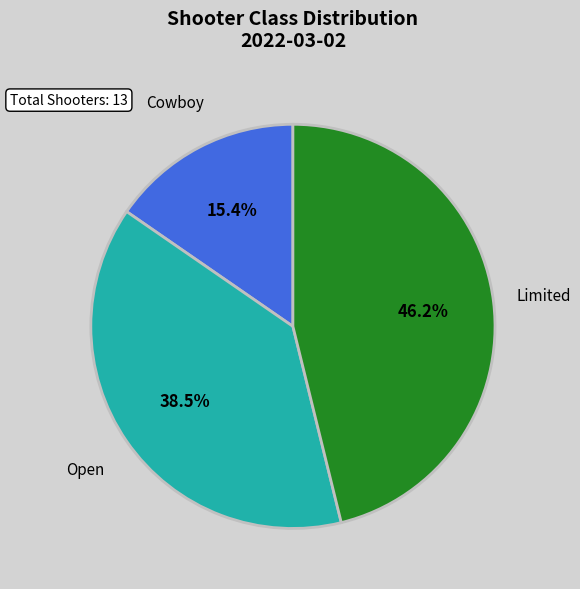

To the nearest percent, what percentage of the pie is Cowboy?

15%